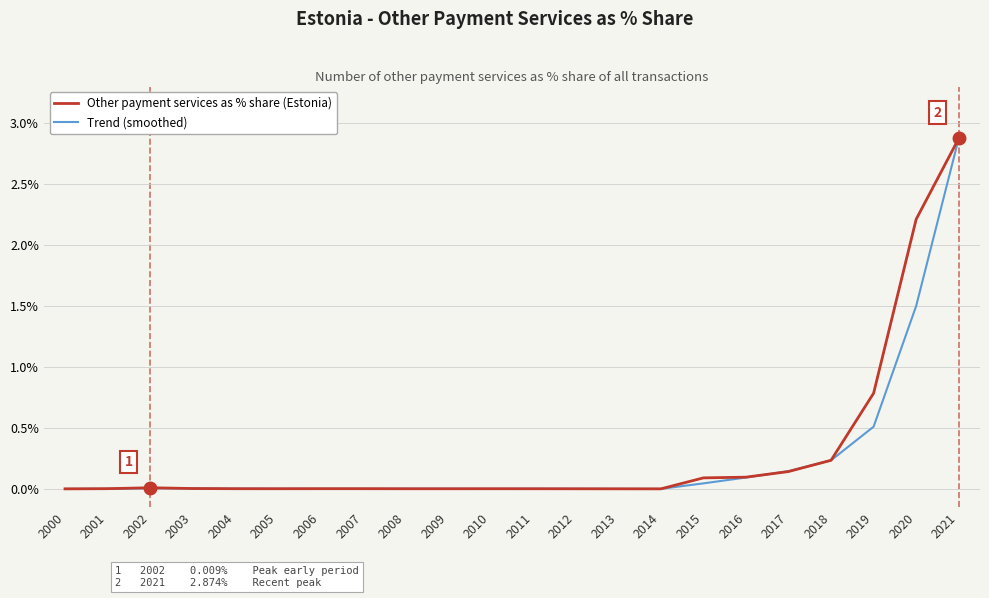

The value of Other payment services as % share (Estonia) at 2018 is 0.2. True or false?

True